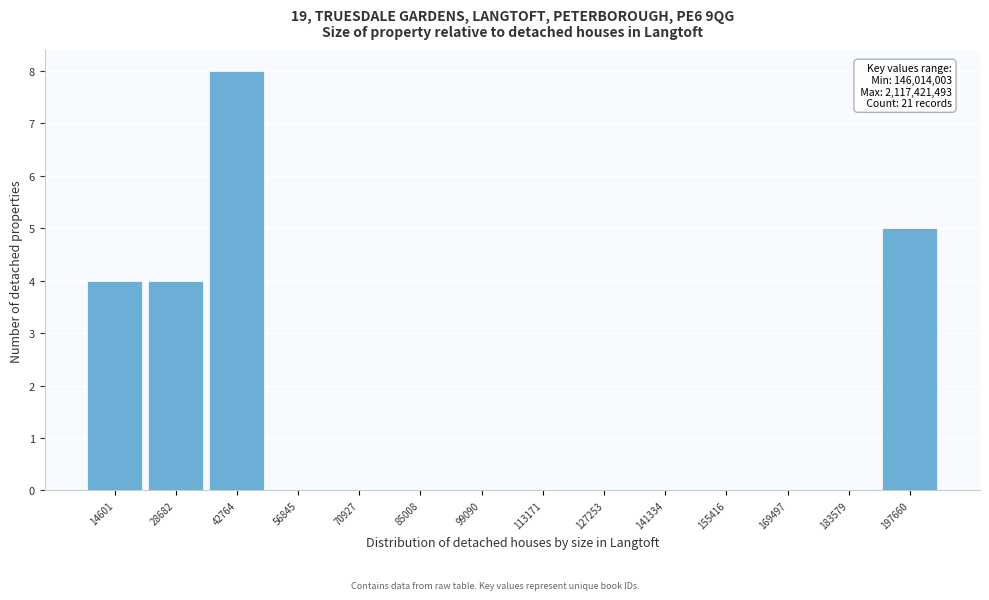

Reading left to right, transcribe all the data shown in this chart.

14601=4	28682=4	42764=8	56845=0	70927=0	85008=0	99090=0	113171=0	127253=0	141334=0	155416=0	169497=0	183579=0	197660=5